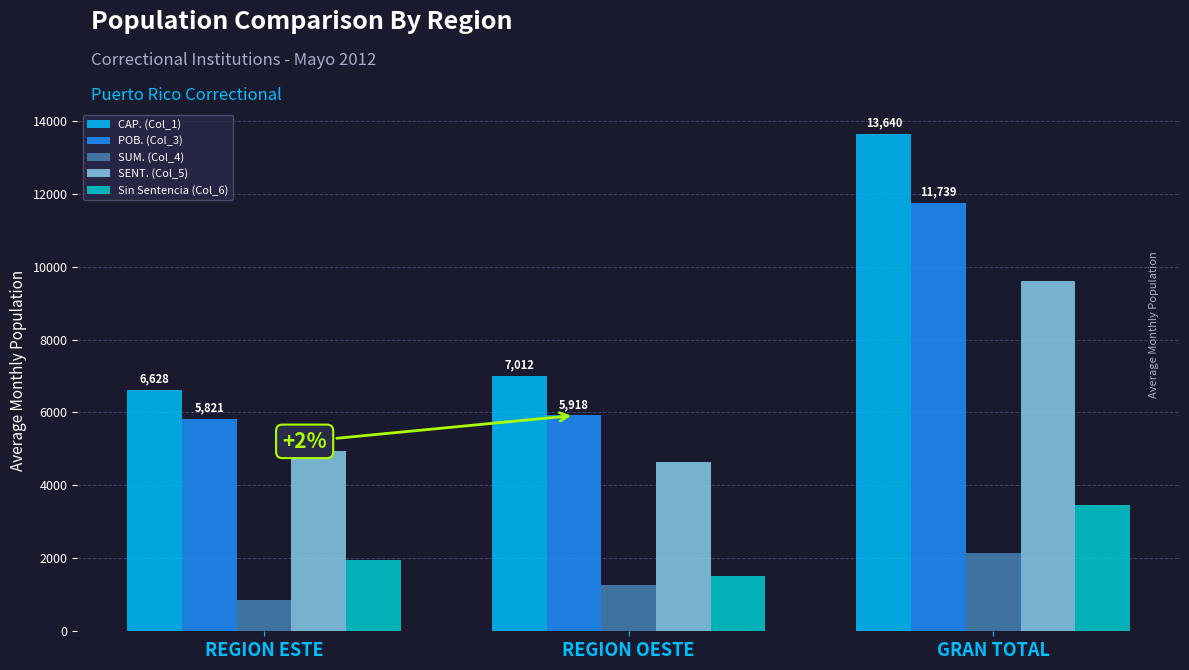

True or false: POB. (Col_3) has a value of 4585.6 at GRAN TOTAL.

False